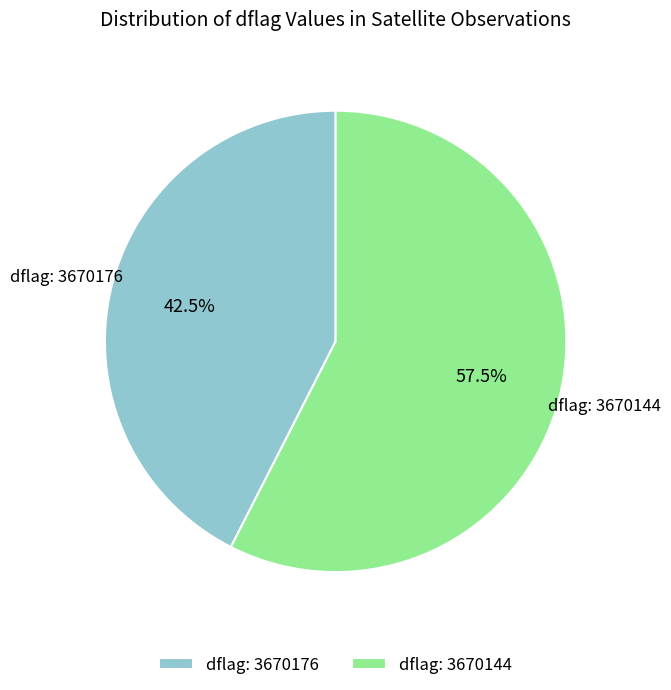

Which category has the smallest portion of the pie?

dflag: 3670176